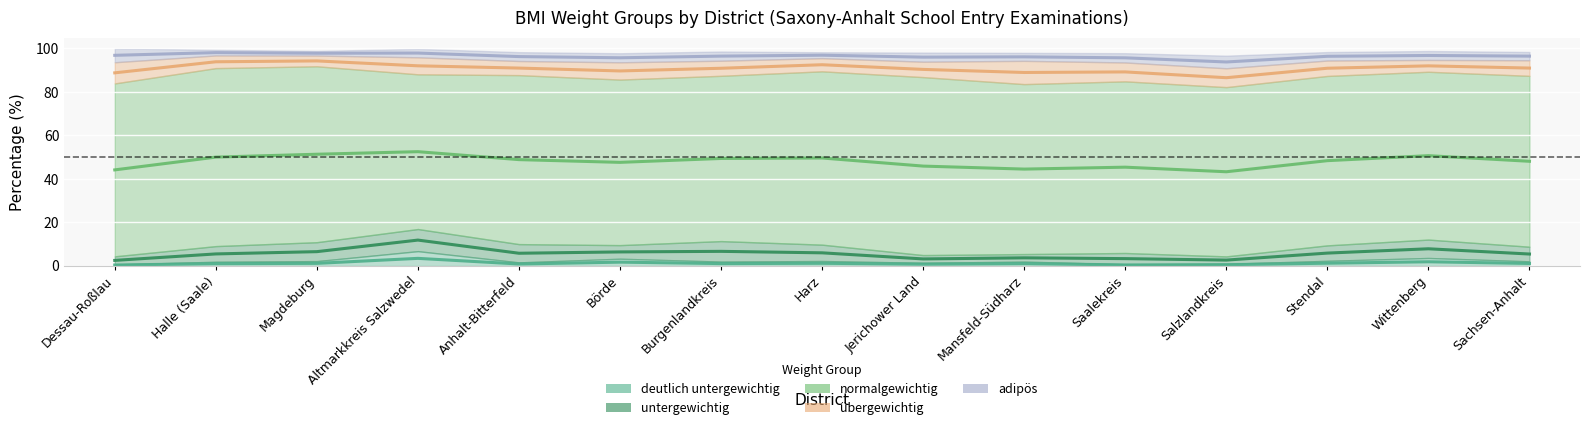

What position from the left is Dessau-Roßlau?

1